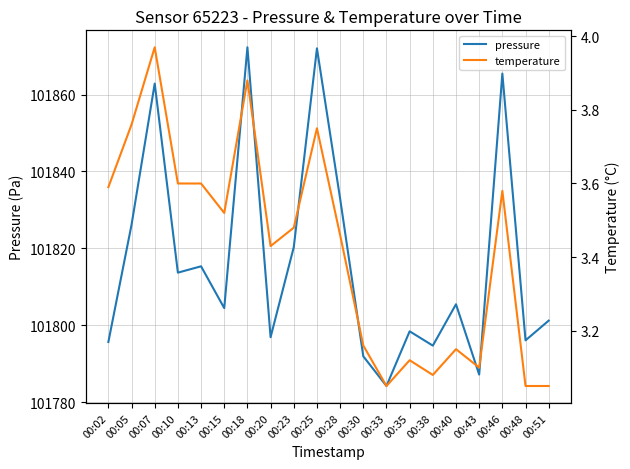

What is the difference between the second highest and minimum values in the temperature series?

0.8